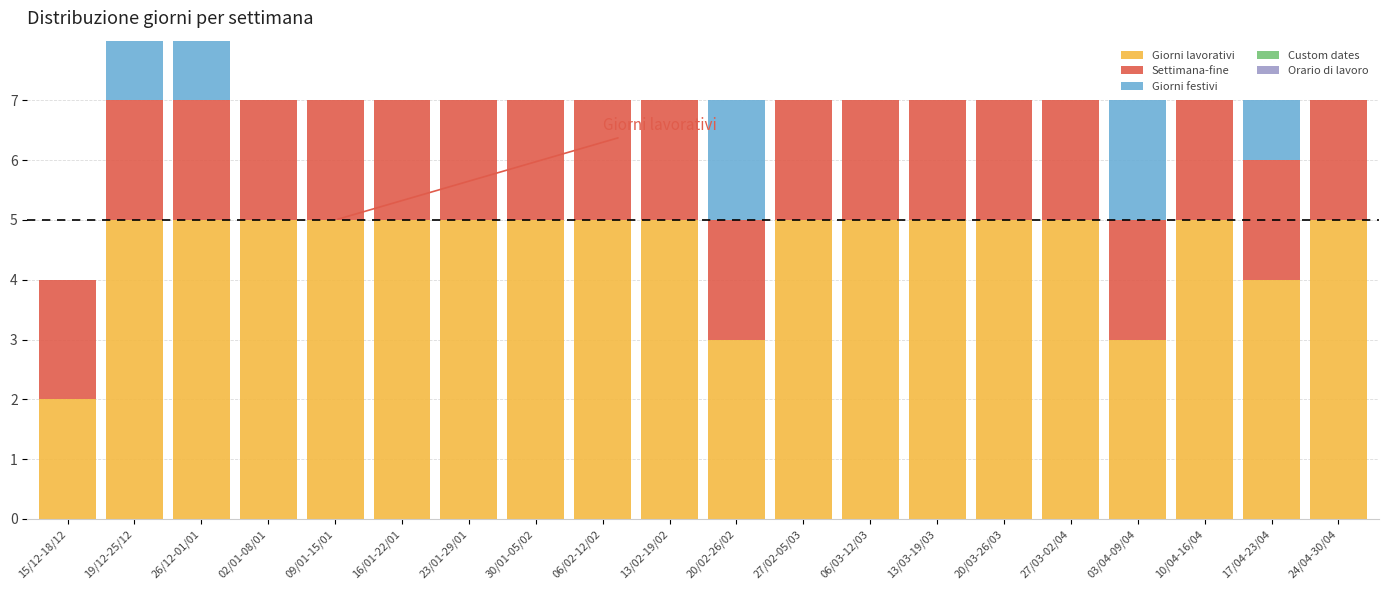

The value of Giorni lavorativi at 15/12-18/12 is 3. True or false?

False